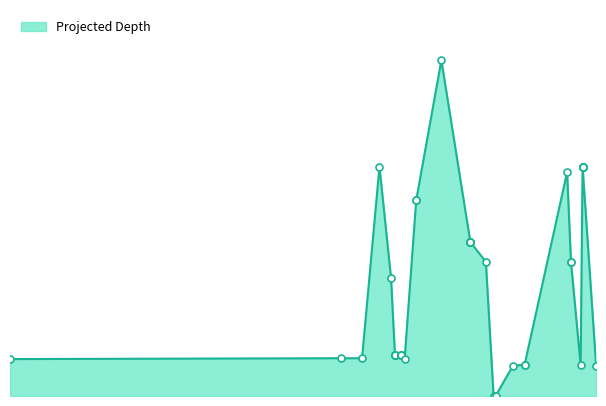

What is the value of the 24th point from the left?

541